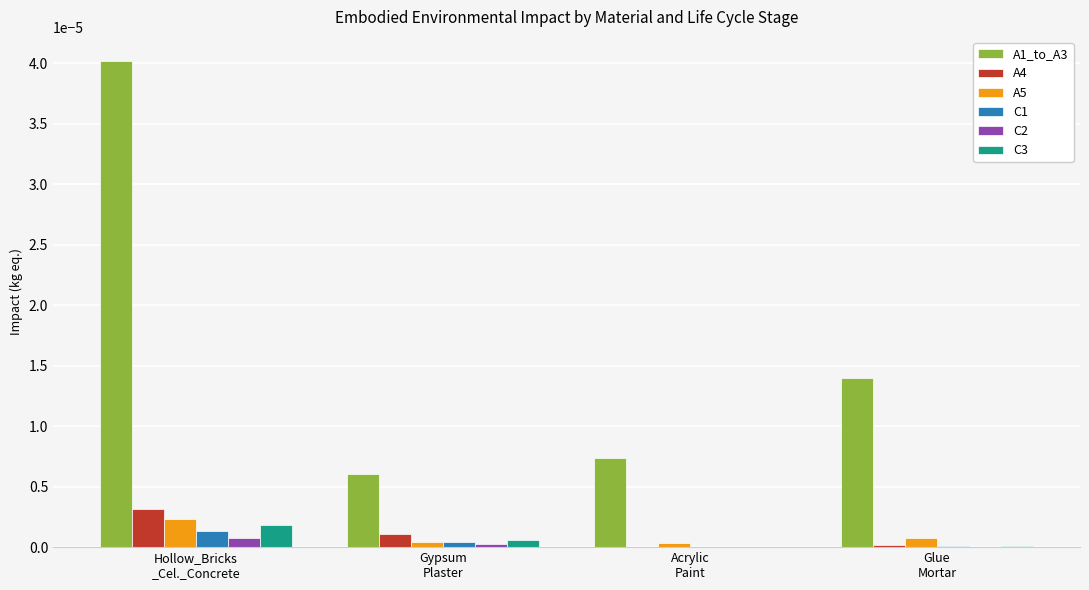

Is the value of A5 at Glue
Mortar greater than the value of A4 at Gypsum
Plaster?

No